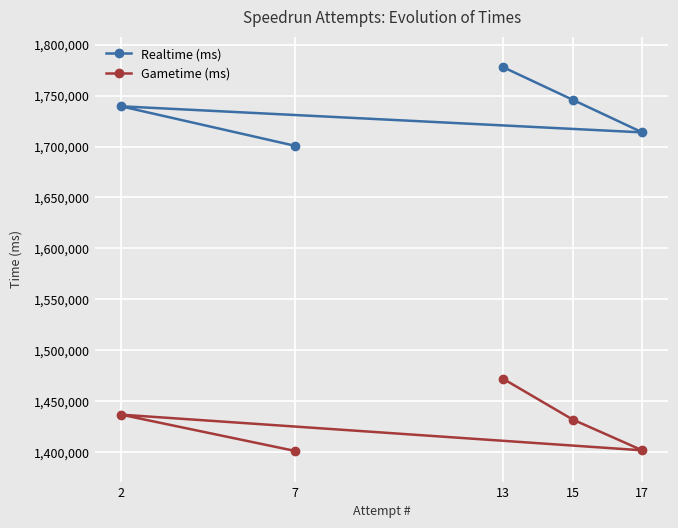

What is the difference between the highest and lowest values at 2?

302961